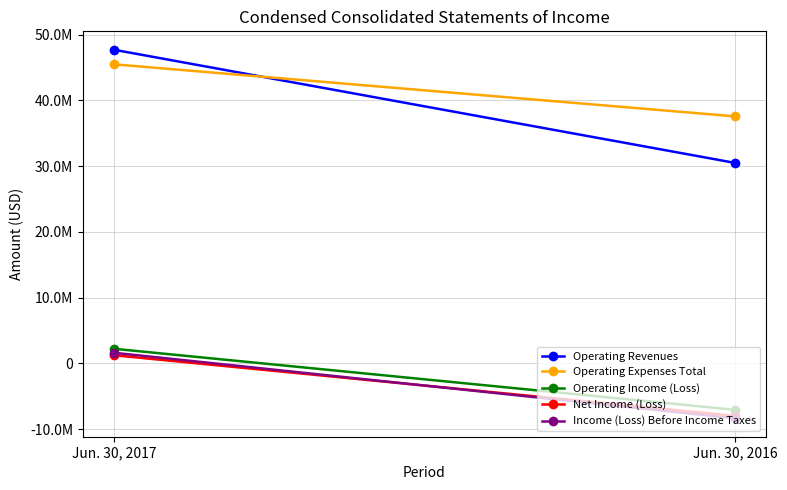

List the series in order of their peak value, lowest first.

Net Income (Loss), Income (Loss) Before Income Taxes, Operating Income (Loss), Operating Expenses Total, Operating Revenues